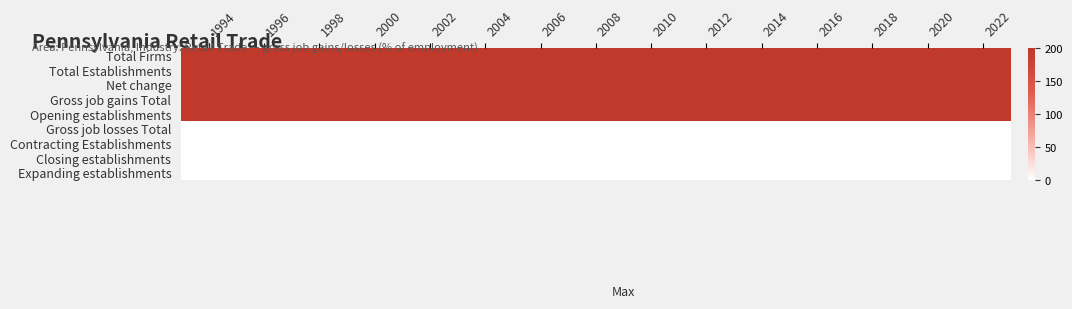

Between 2016 and 2008, which is larger?

2016